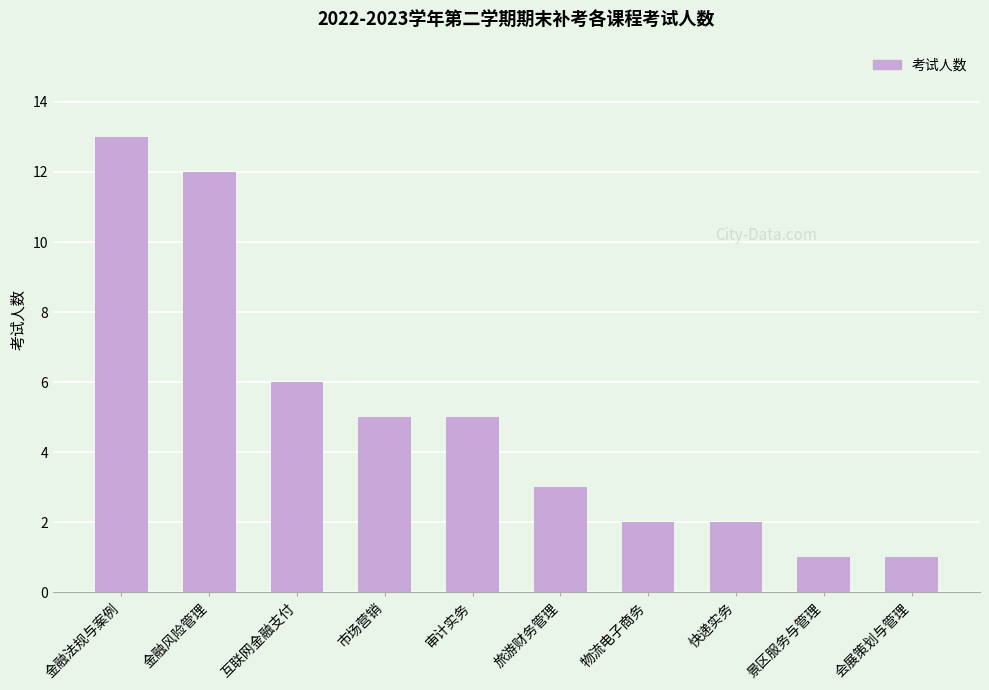

What is the sum of all values?

50